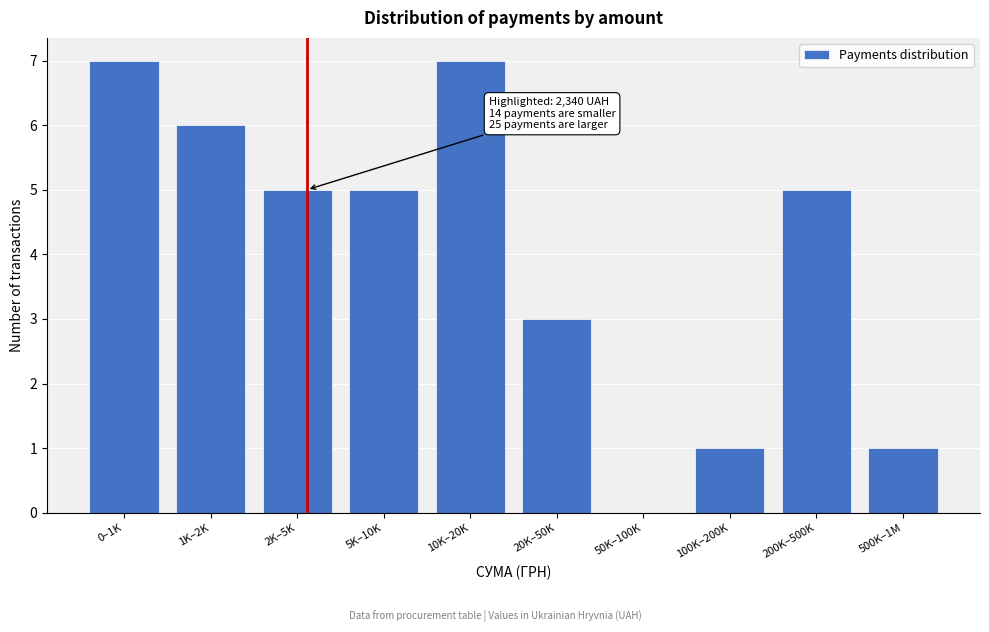

Reading left to right, transcribe all the data shown in this chart.

0–1K=7	1K–2K=6	2K–5K=5	5K–10K=5	10K–20K=7	20K–50K=3	50K–100K=0	100K–200K=1	200K–500K=5	500K–1M=1